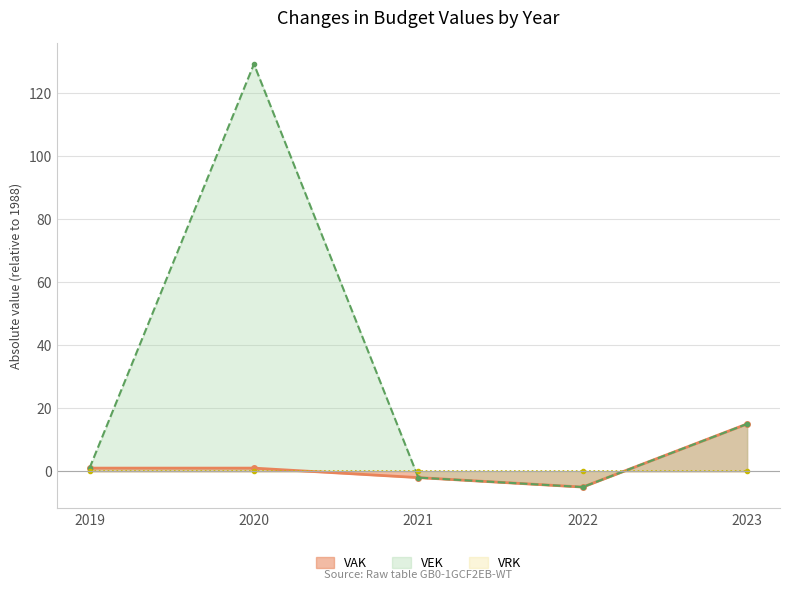

At which category is the sum across all series the highest?

2020